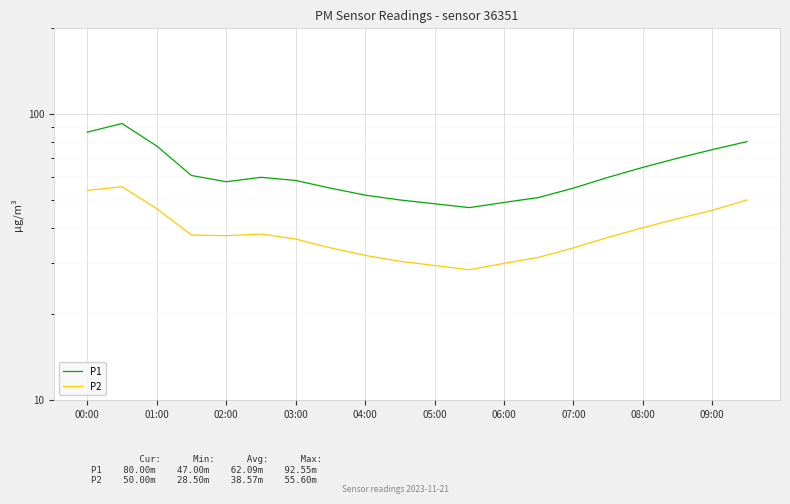

Count the number of categories in the chart.

20